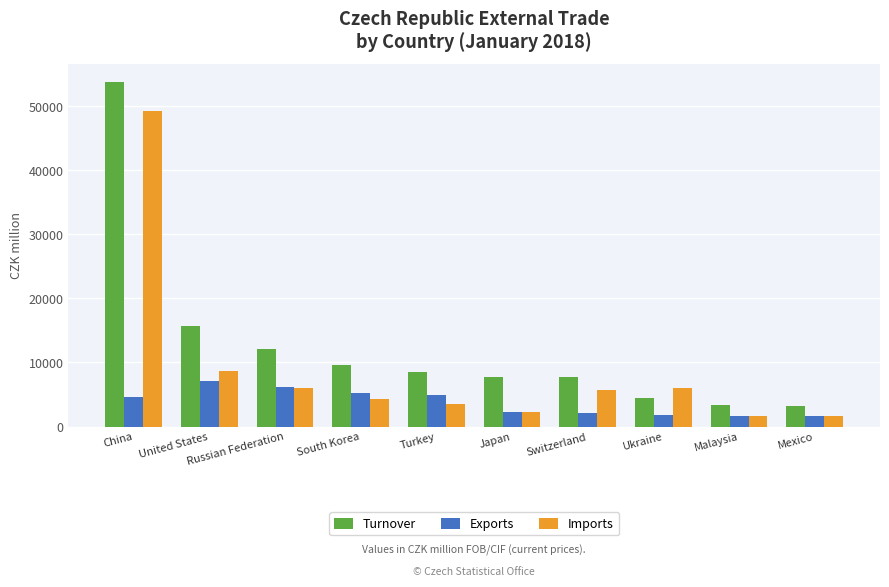

What is the spread (max minus min) of values at Russian Federation?

6221